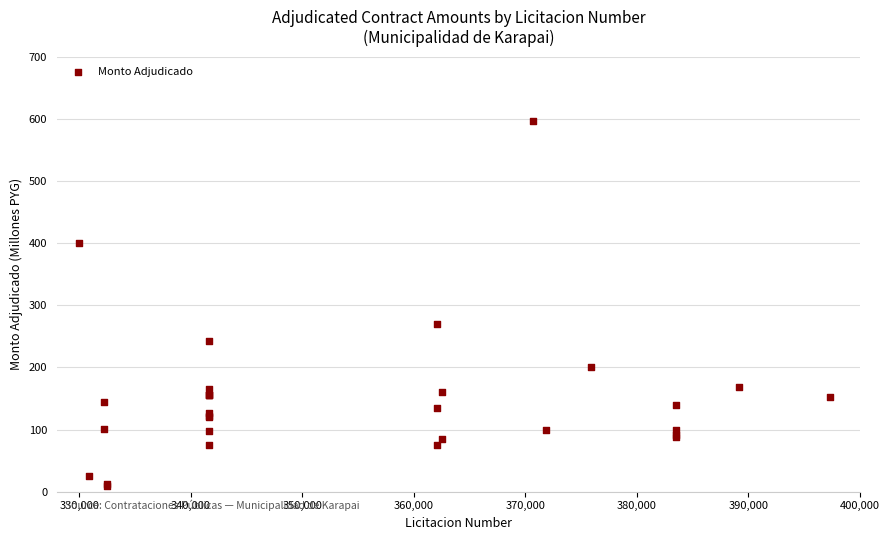

What Y value in the scatter plot is closest to 303?

270.0